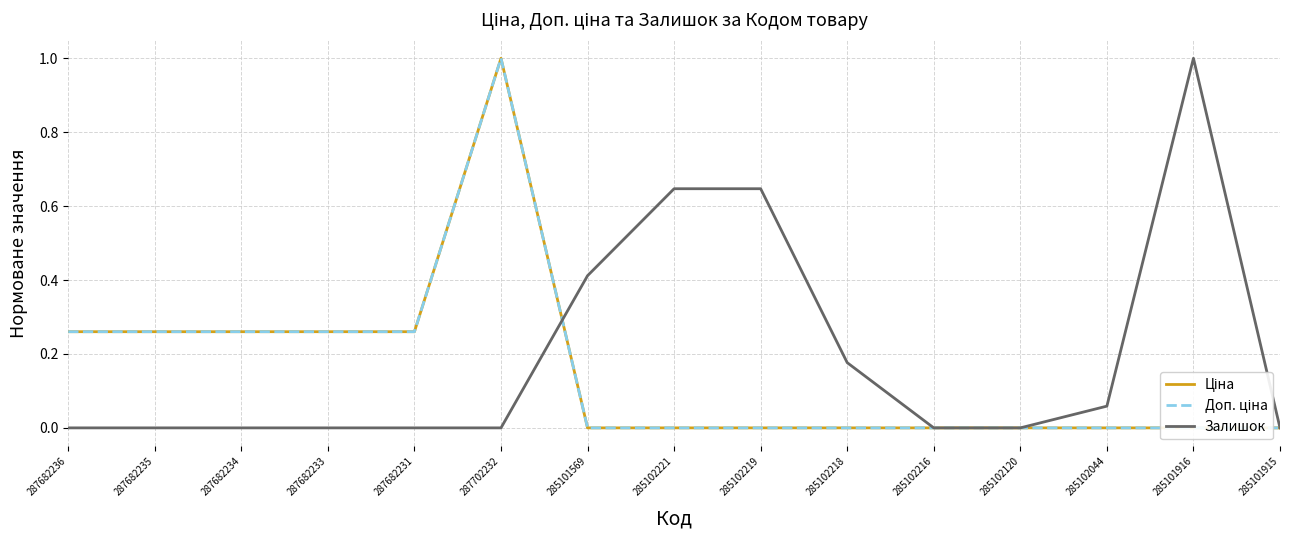

How many intersections are there between Ціна and Залишок?

1